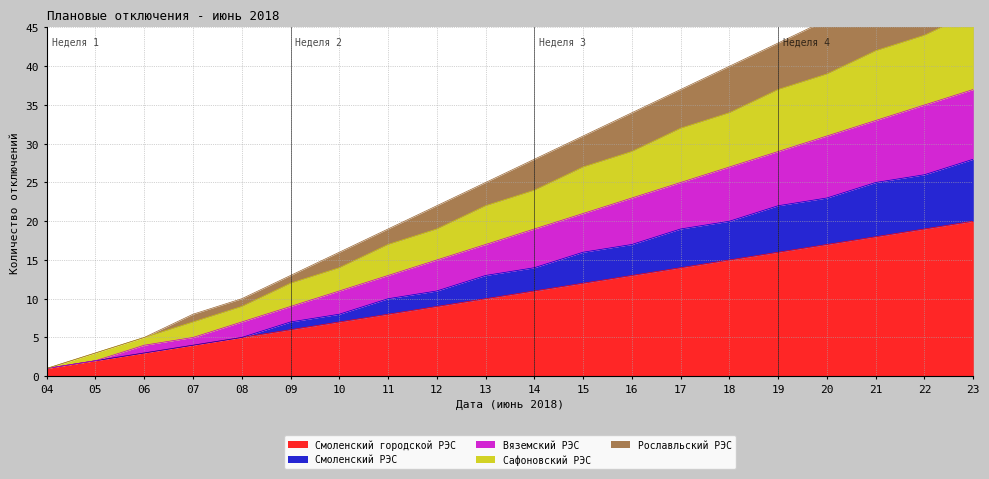

Reading left to right, list all the values displayed in this chart.

Смоленский городской РЭС: 1	2	3	4	5	6	7	8	9	10	11	12	13	14	15	16	17	18	19	20
Смоленский РЭС: 1	2	3	4	5	7	8	10	11	13	14	16	17	19	20	22	23	25	26	28
Вяземский РЭС: 1	2	4	5	7	9	11	13	15	17	19	21	23	25	27	29	31	33	35	37
Сафоновский РЭС: 1	3	5	7	9	12	14	17	19	22	24	27	29	32	34	37	39	42	44	47
Рославльский РЭС: 1	3	5	8	10	13	16	19	22	25	28	31	34	37	40	43	46	49	52	55